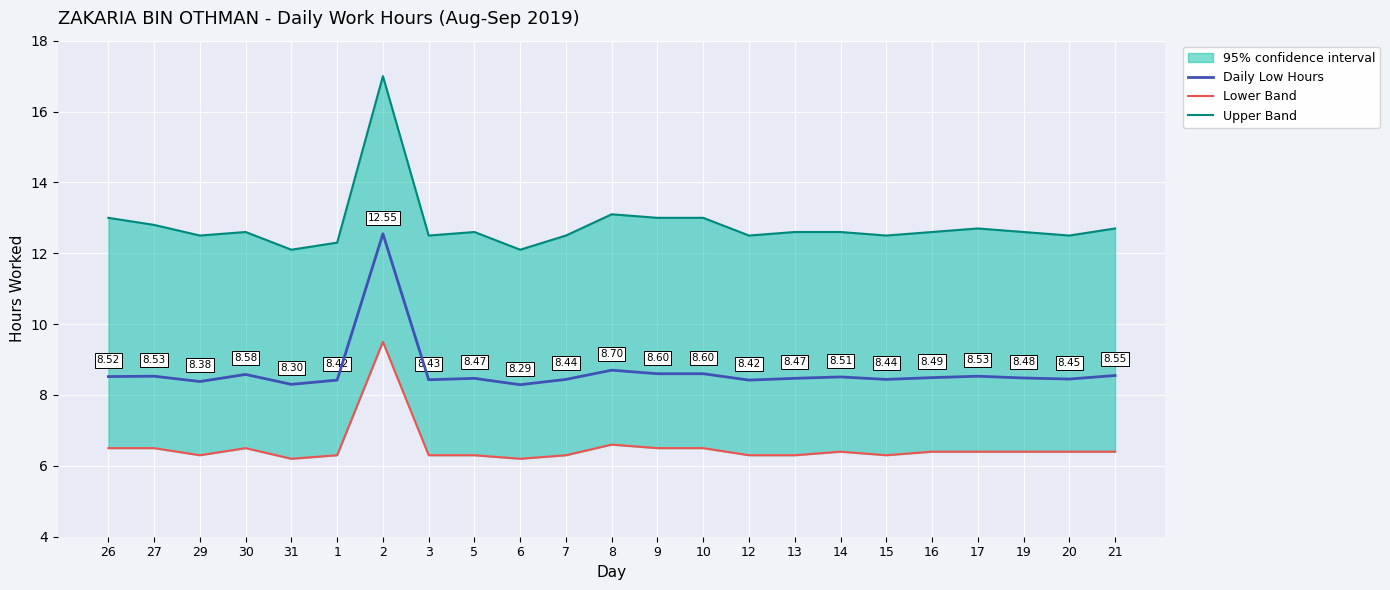

True or false: Lower Band has a value of 1.9 at 21.

False